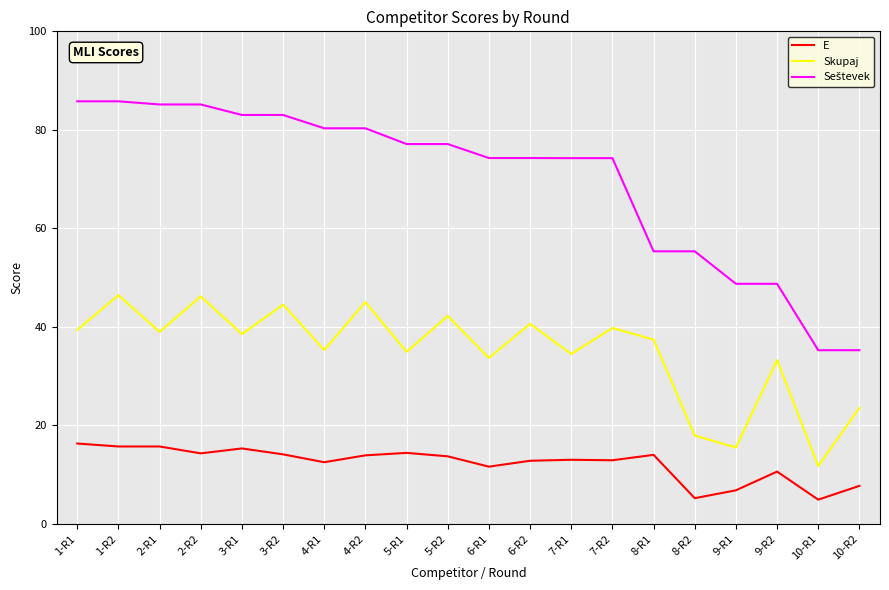

What is the greatest value displayed?

85.8